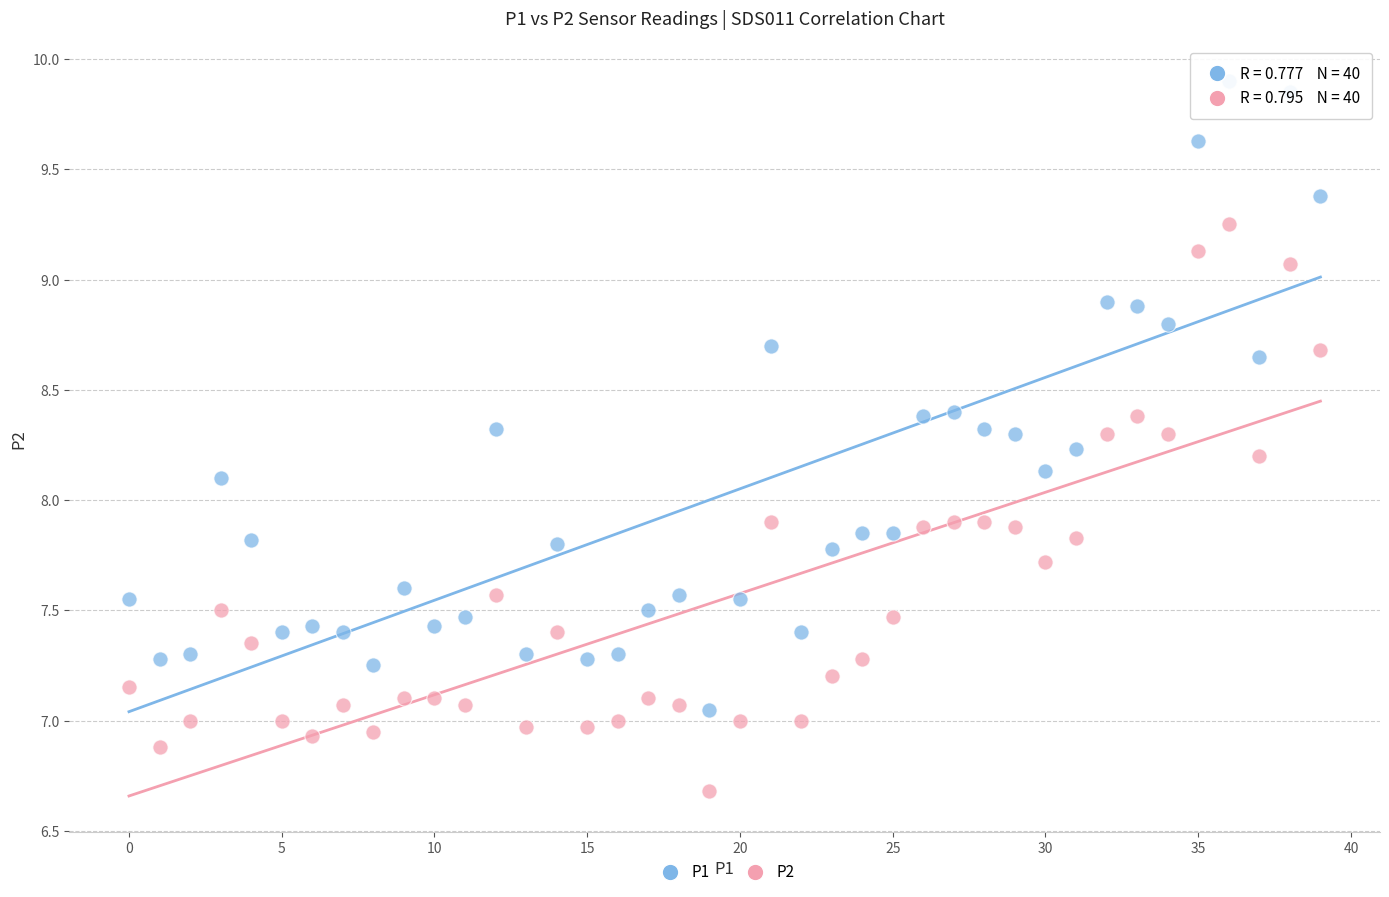

What are all the series names shown in the legend?

P1, P2